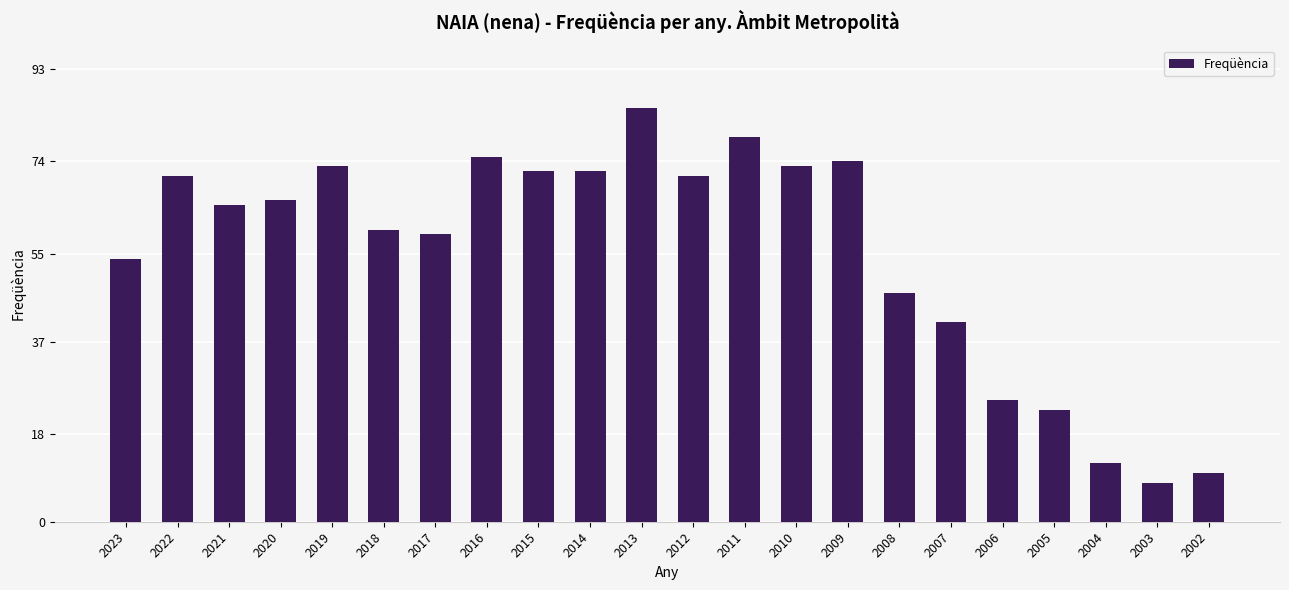

What is the sum of all values?

1215